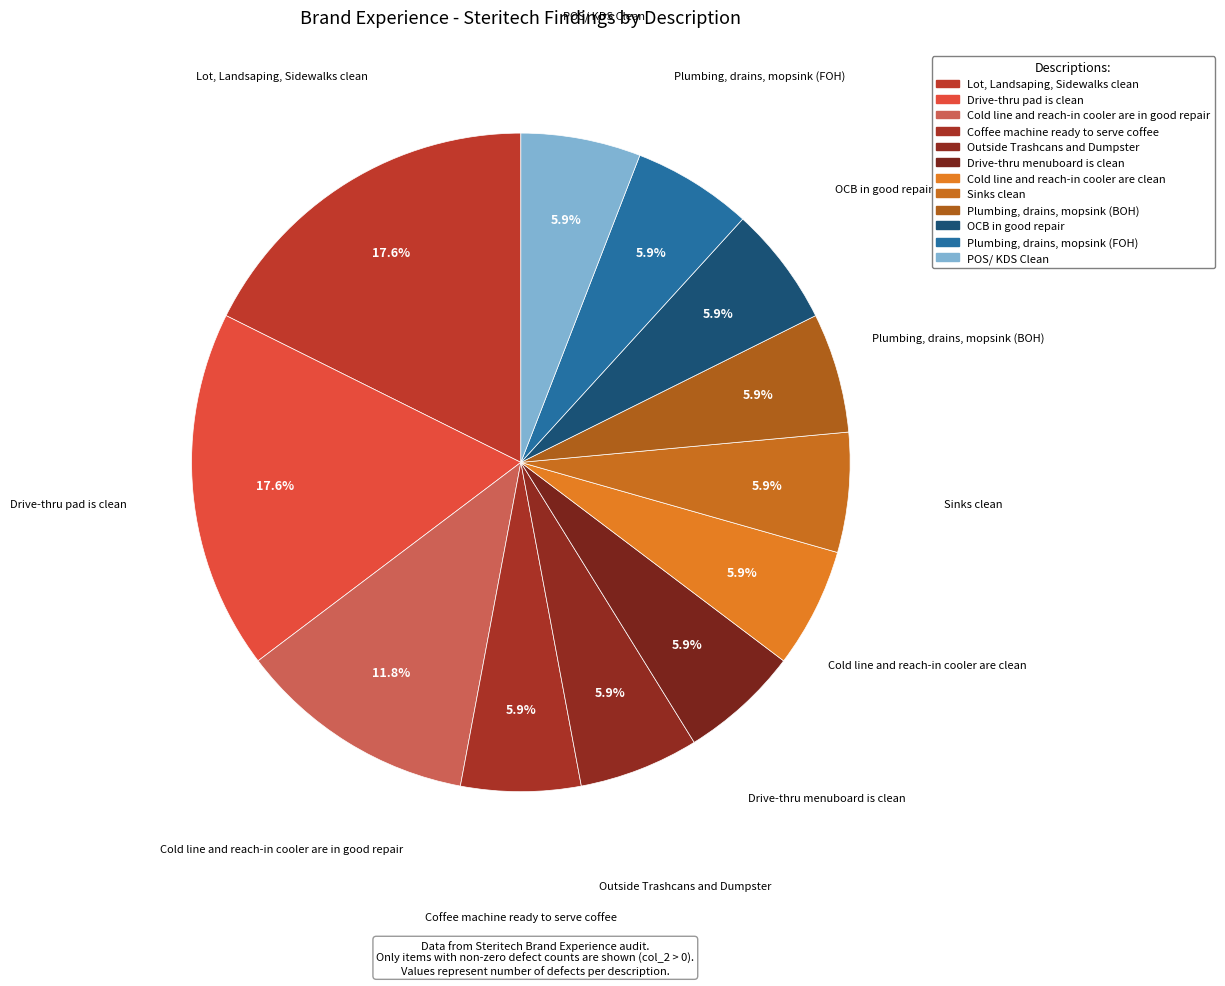

Is it true that Lot, Landsaping, Sidewalks clean is 31% of the pie?

False